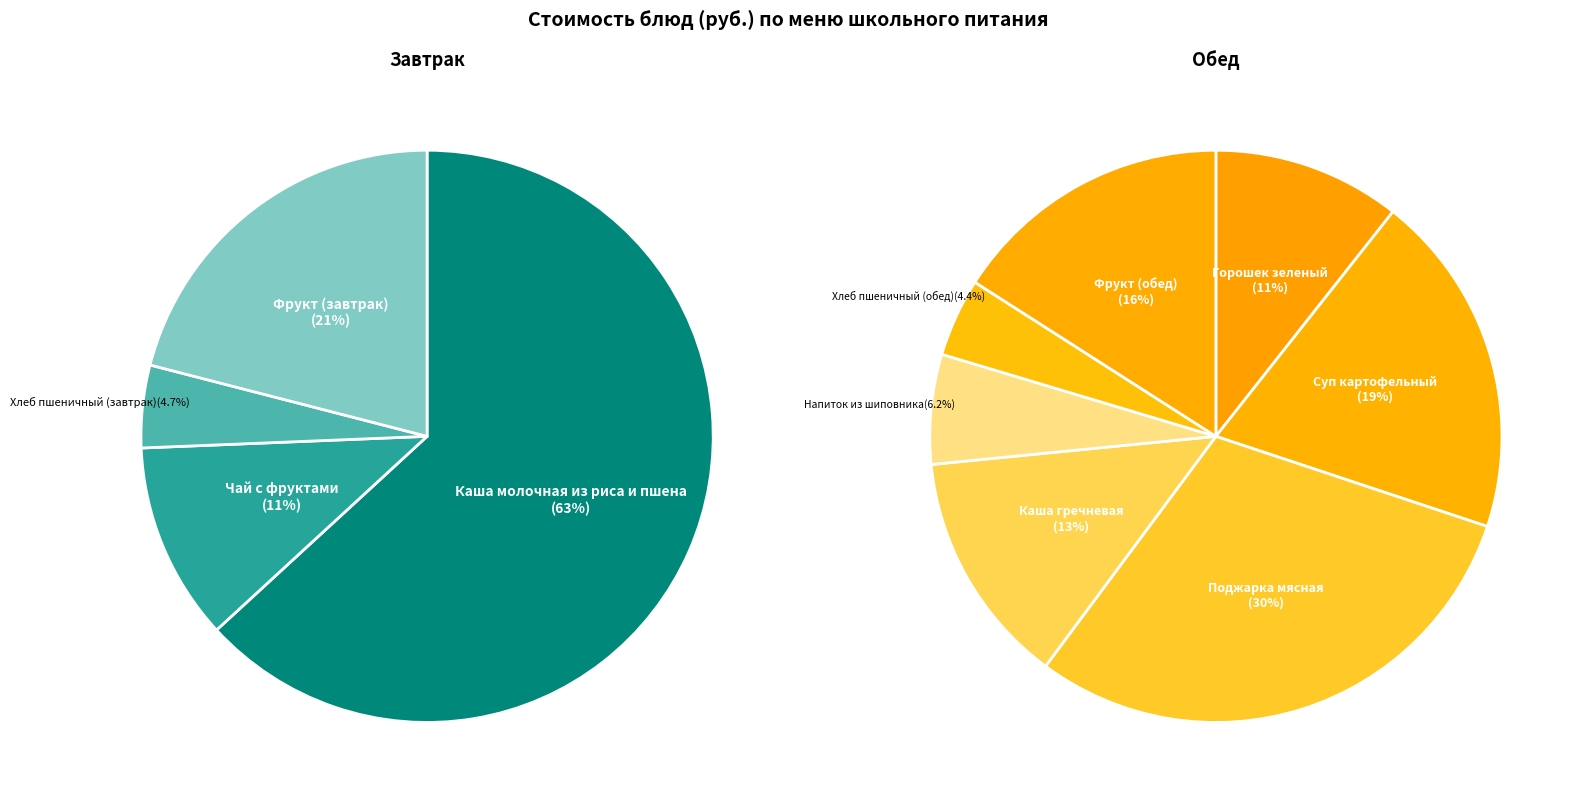

Does any single category account for the majority?

No